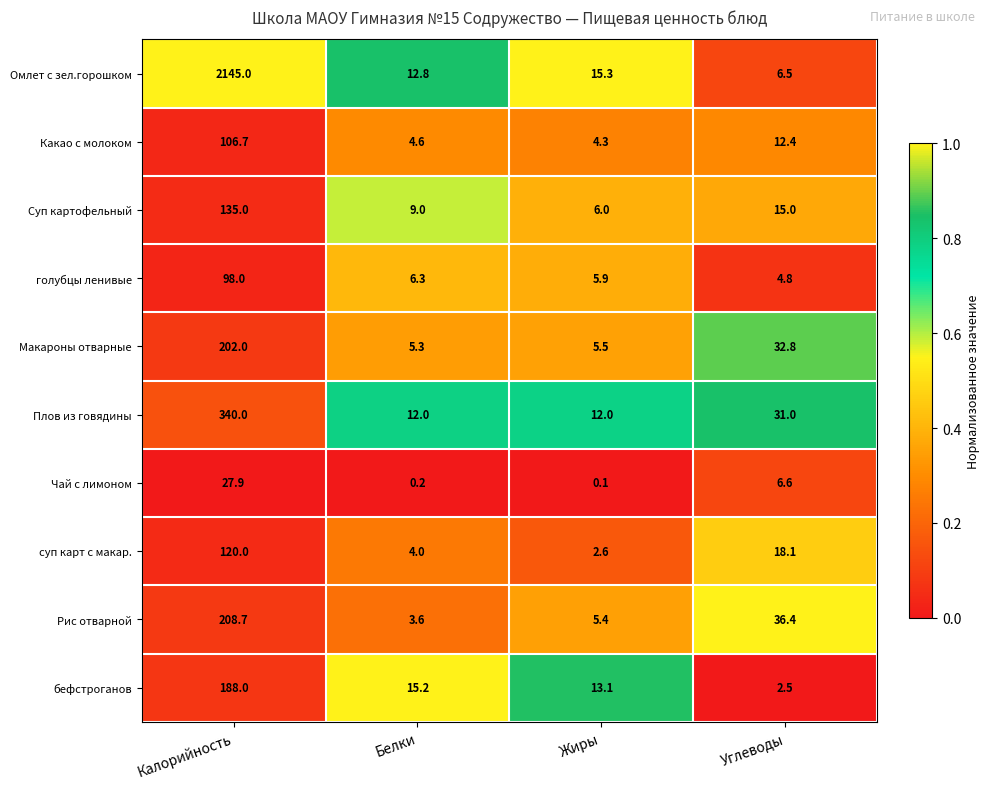

At Белки, list the series in order from smallest to largest.

Чай с лимоном, Рис отварной, суп карт с макар., Какао с молоком, Макароны отварные, голубцы ленивые, Суп картофельный, Плов из говядины, Омлет с зел.горошком, бефстроганов